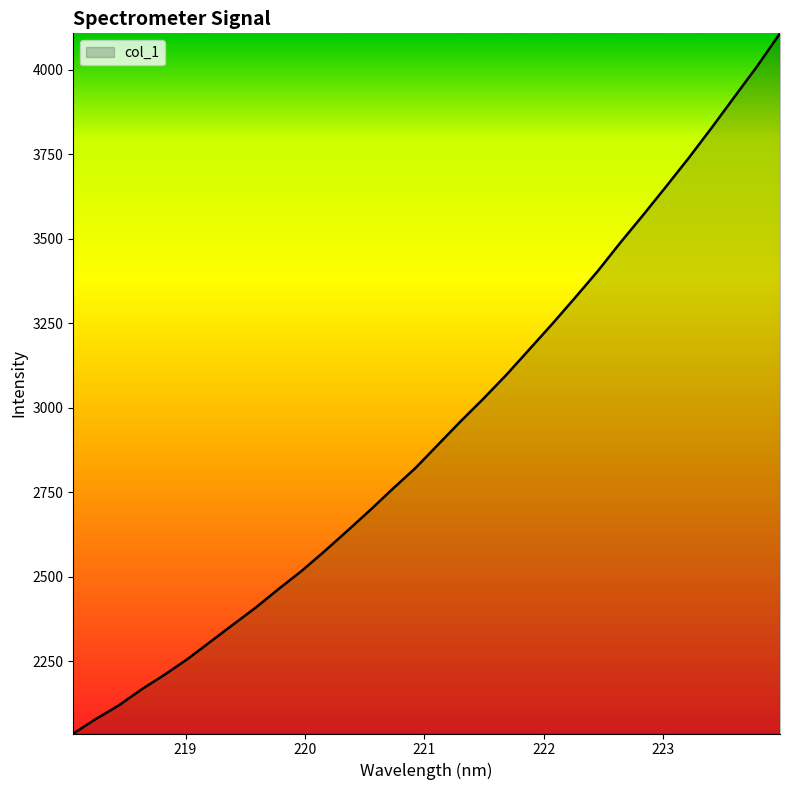

What is the difference between the maximum and minimum values?

2071.0